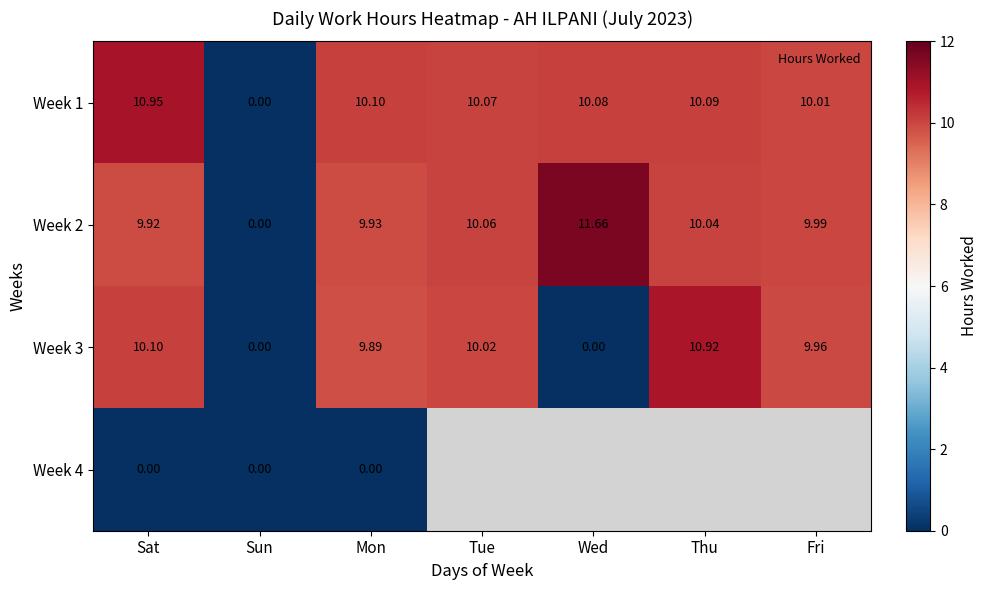

How many data points in Week 2 are less than 9?

1